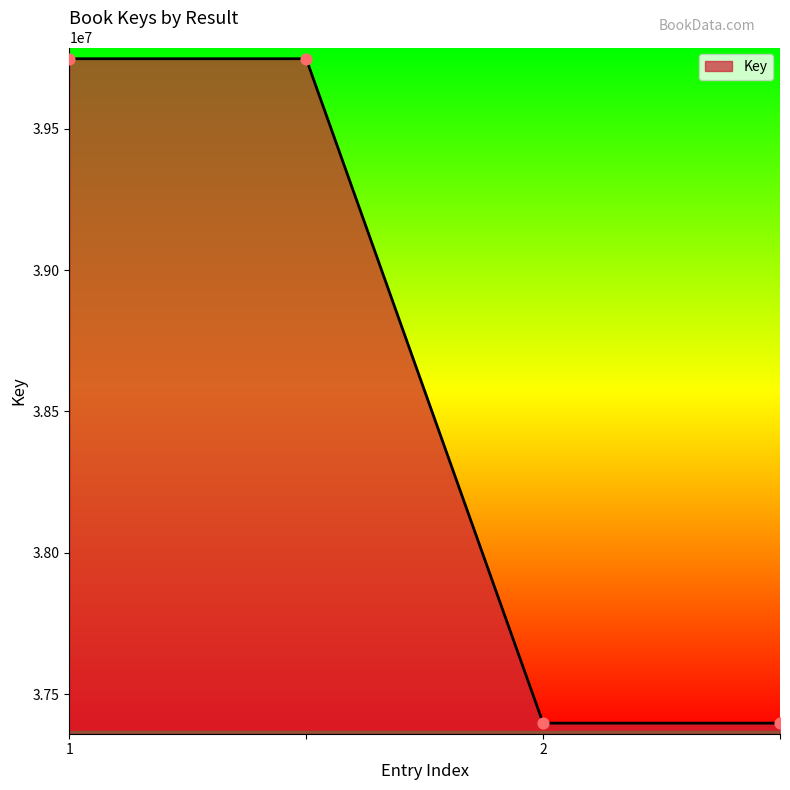

What is the sum of all values?

154290234